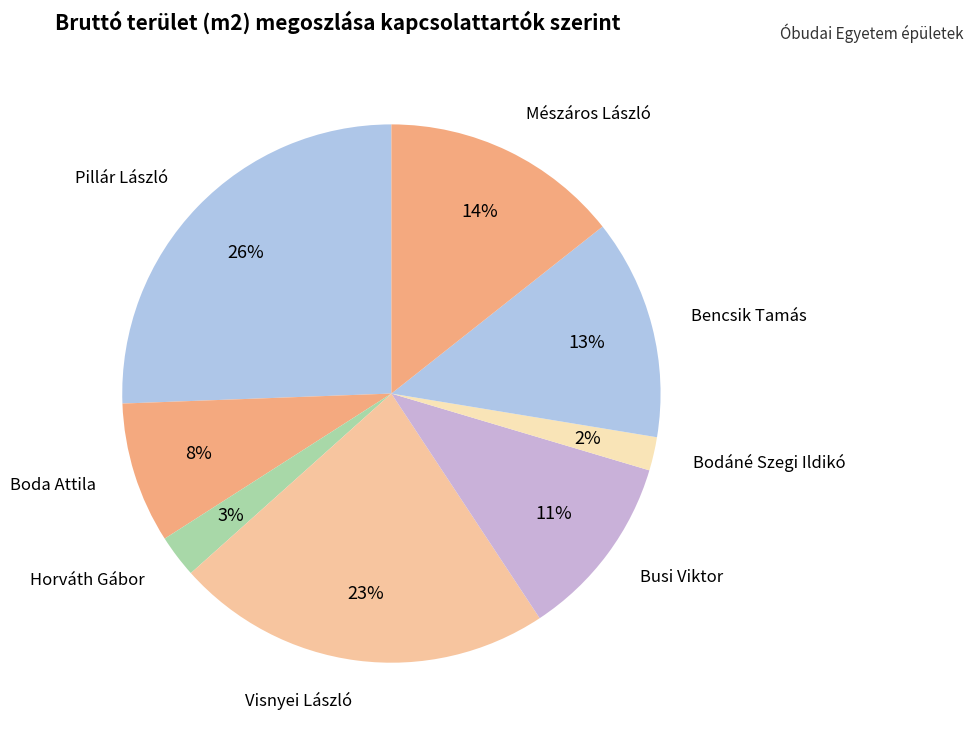

What percentage is the Pillár László slice, to the nearest percent?

26%